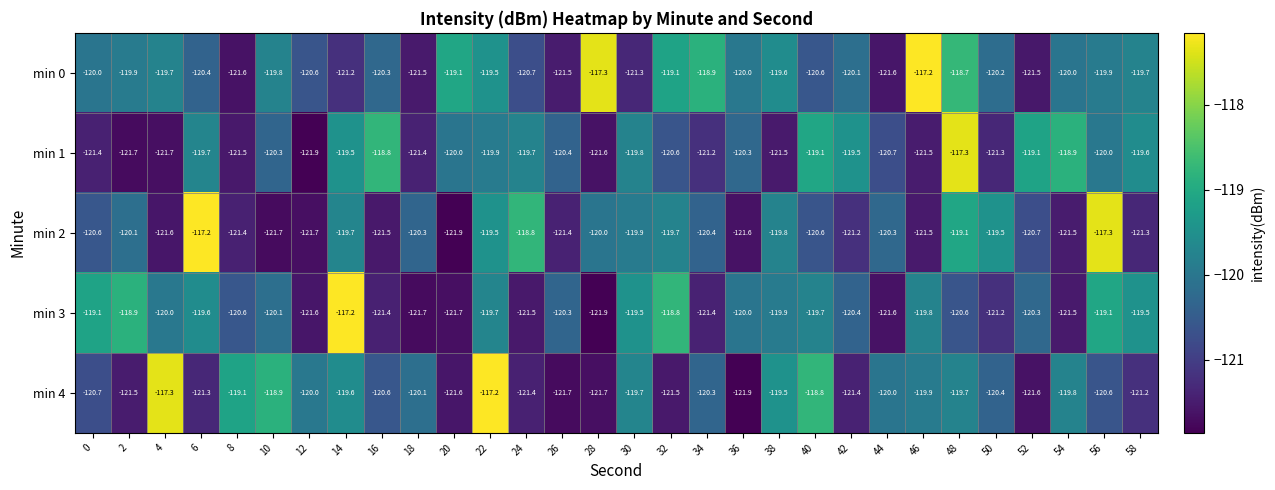

Rank the series at 14 from highest to lowest value.

min 3, min 1, min 4, min 2, min 0